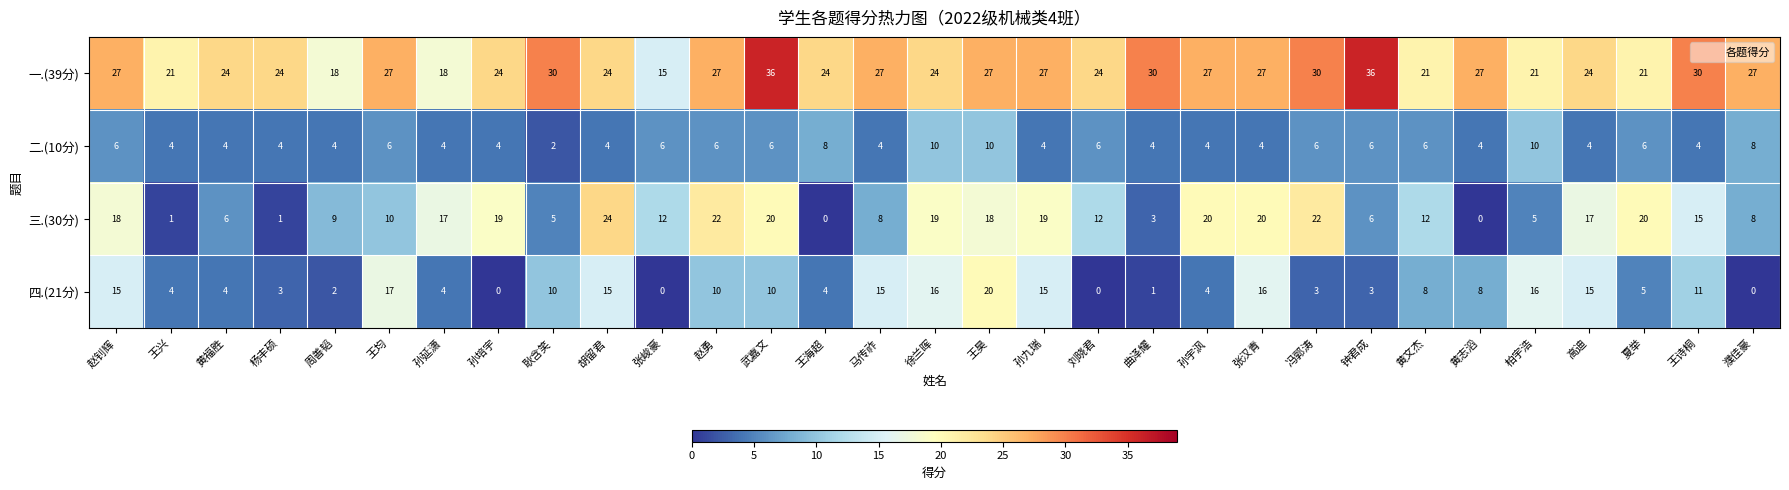

What is the difference between the 一.(39分) values at 马传祚 and 冯郭涛?

3